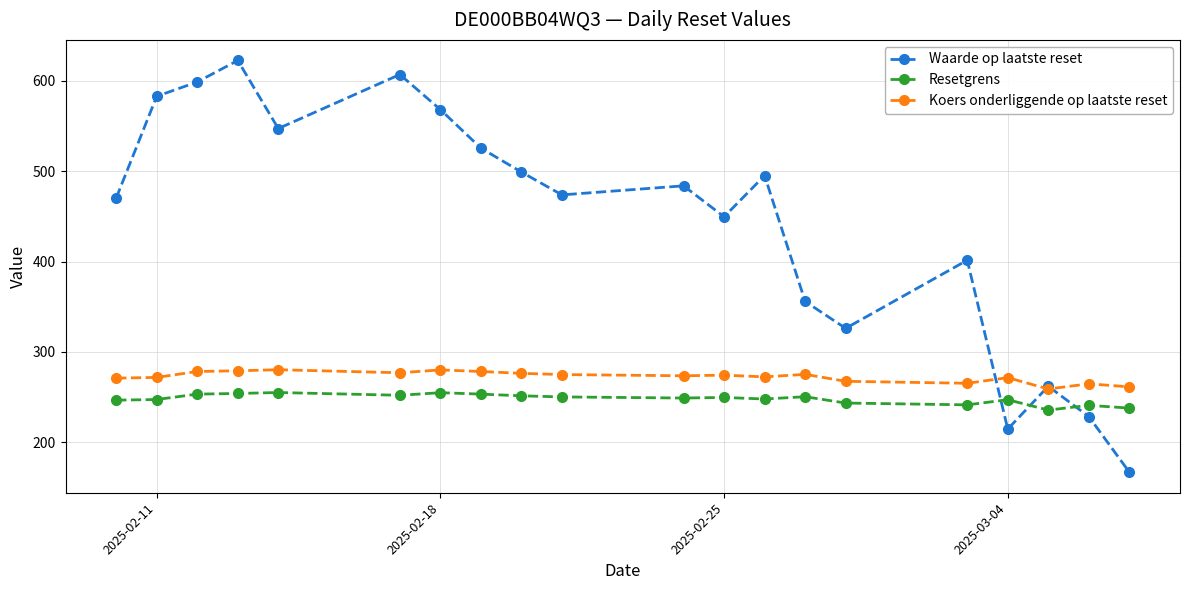

Which series has the largest total across all categories?

Waarde op laatste reset